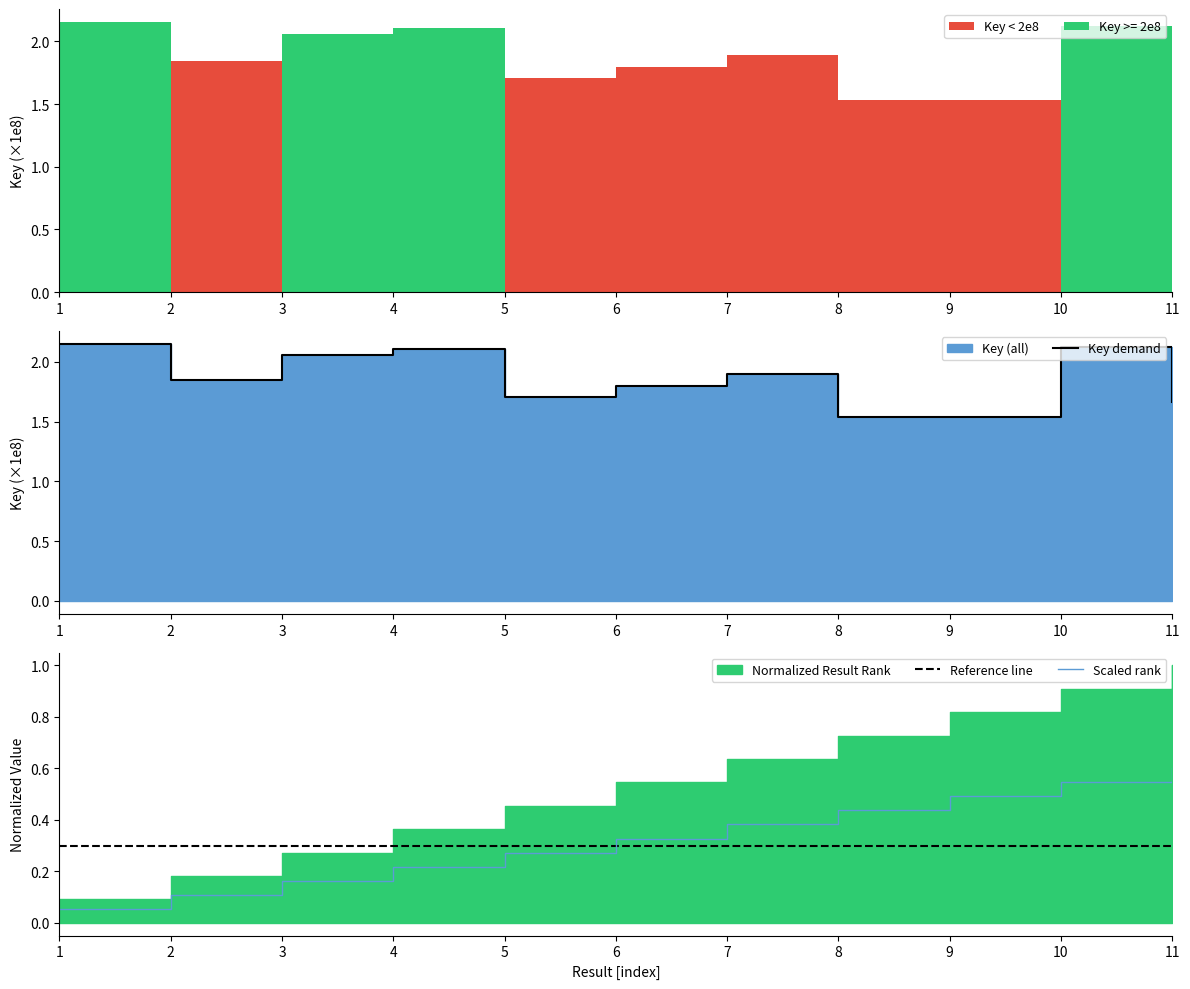

What is the value of the Reference line point at the 4th from the left?

0.3